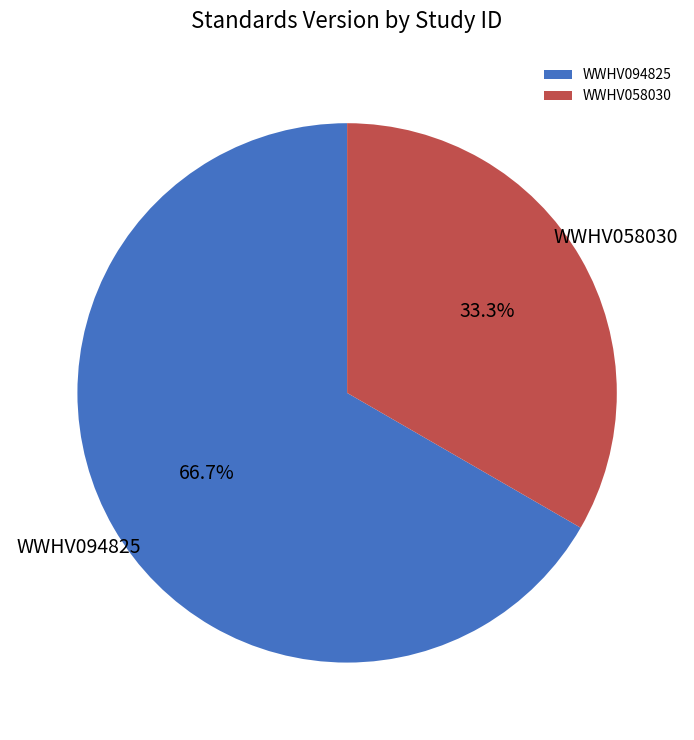

To the nearest percent, what percentage of the pie is WWHV058030?

33%